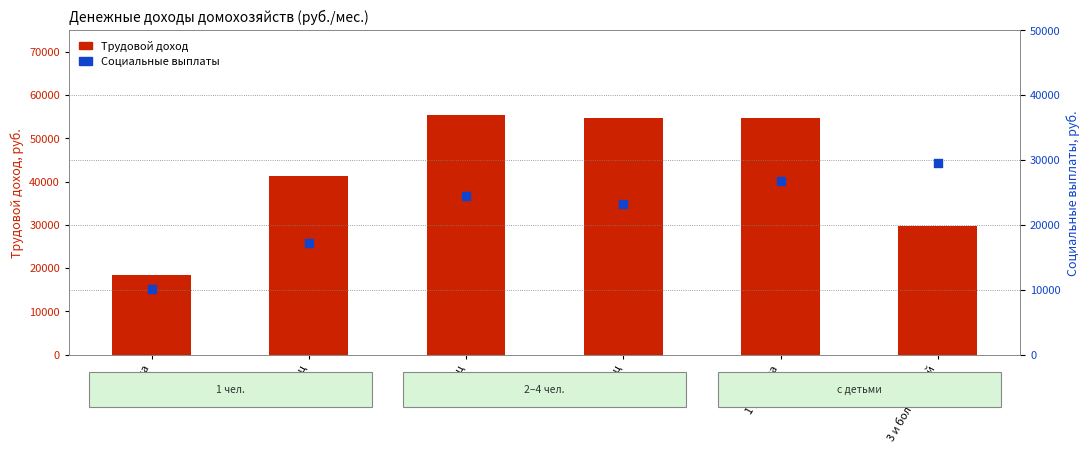

What are all the series names shown in the legend?

Трудовой доход, Социальные выплаты